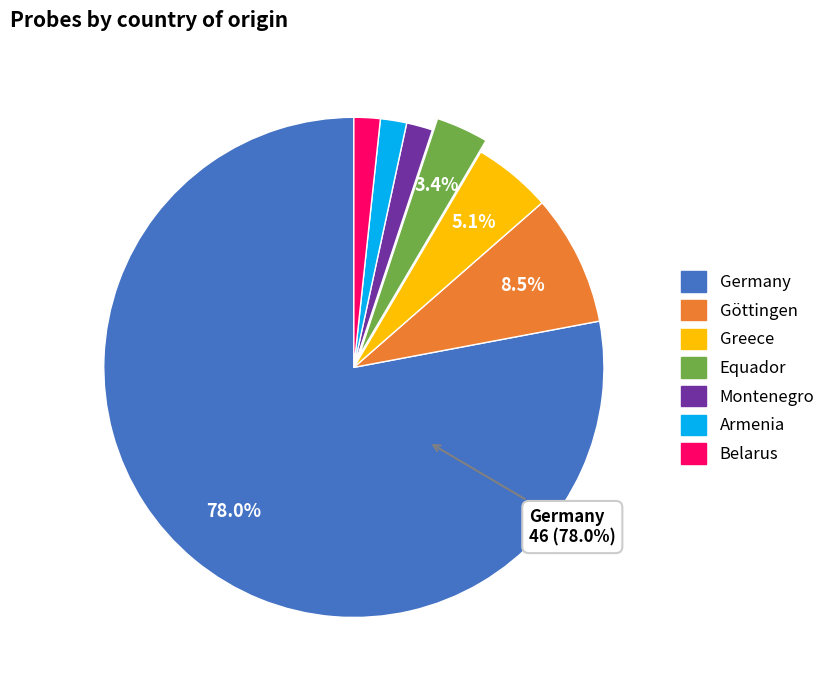

To the nearest percent, what is the difference between the largest and smallest slice percentages?

76%